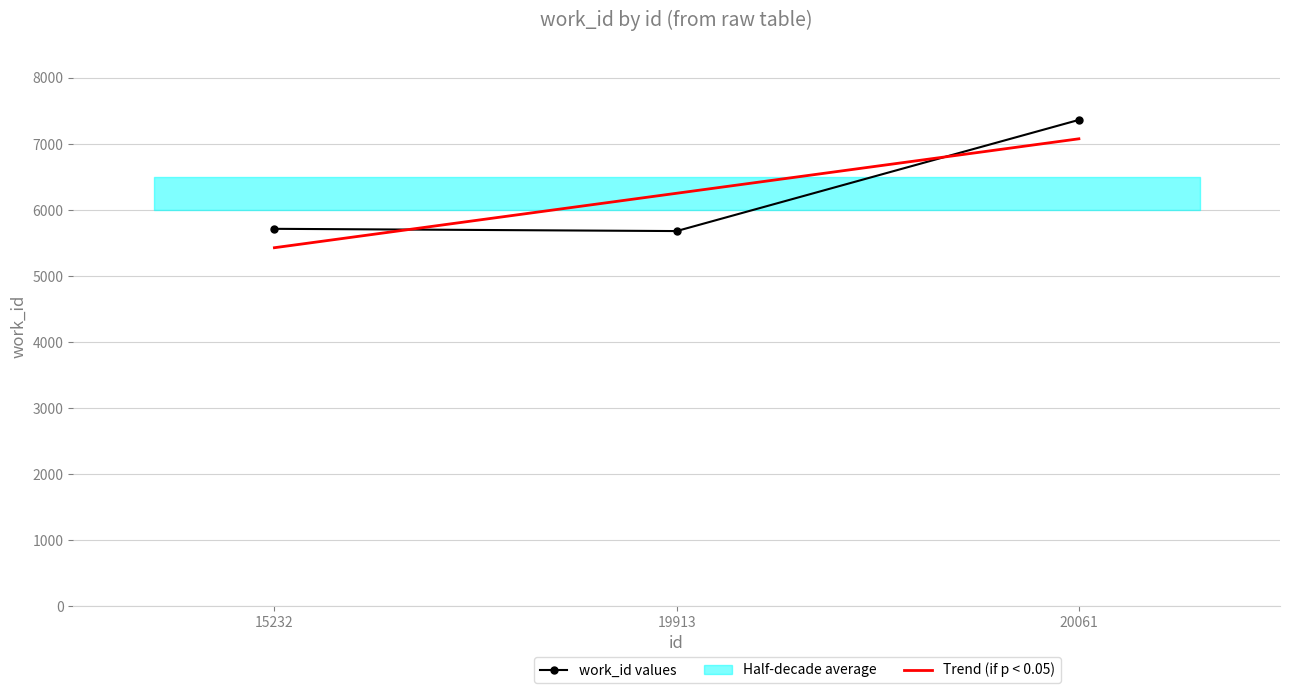

Reading left to right, list all the values displayed in this chart.

work_id values: 5715.0	5681.0	7365.0
Trend: 5428.7	6253.7	7078.7